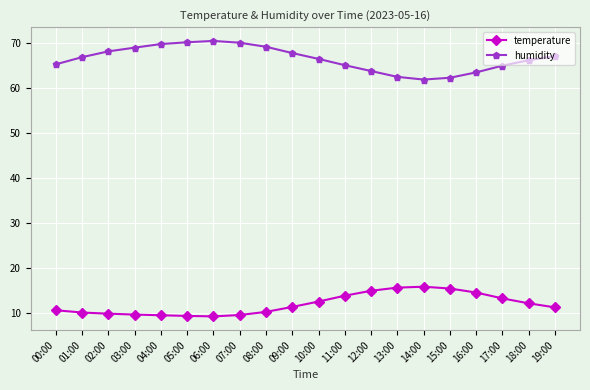

What is the maximum value shown in the chart?

70.5